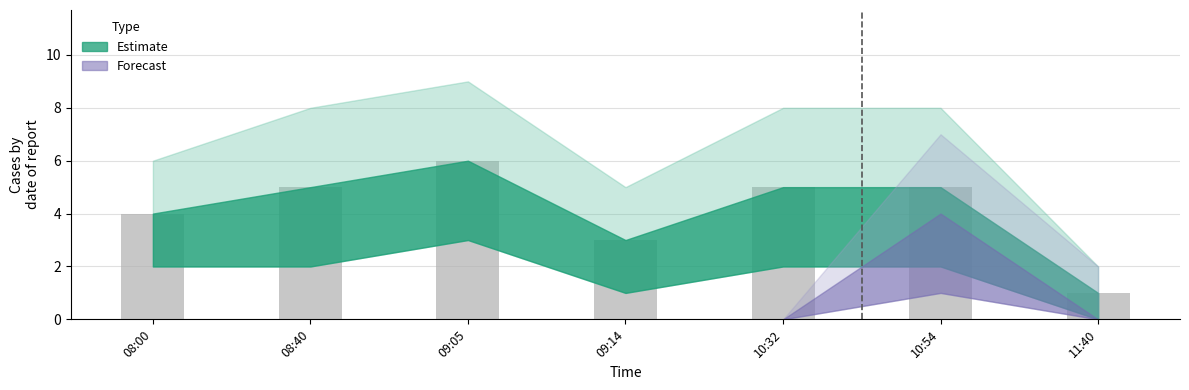

Reading right to left, what are all the values shown in this chart?

1	5	5	3	6	5	4